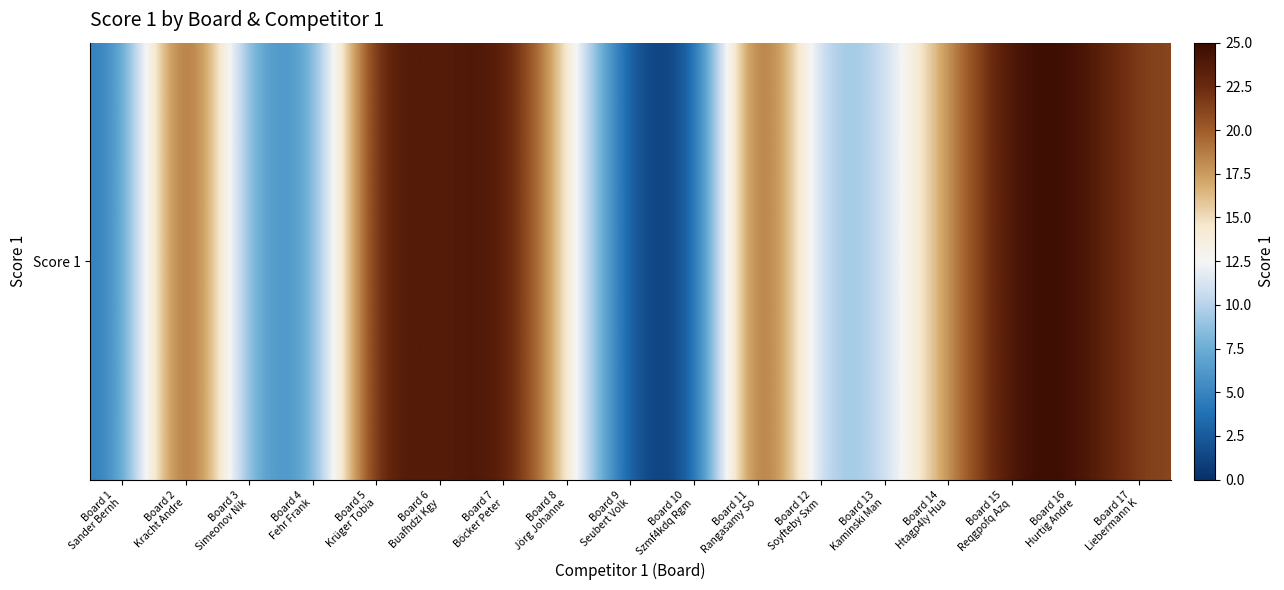

Which category has the lowest value across all series?

Board 10
Szmf4kdq Rgm